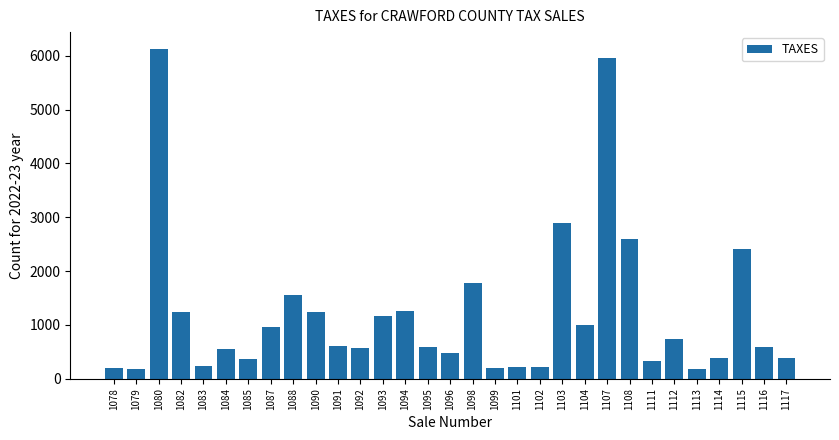

True or false: the data shows 393.7 at 1116.

False